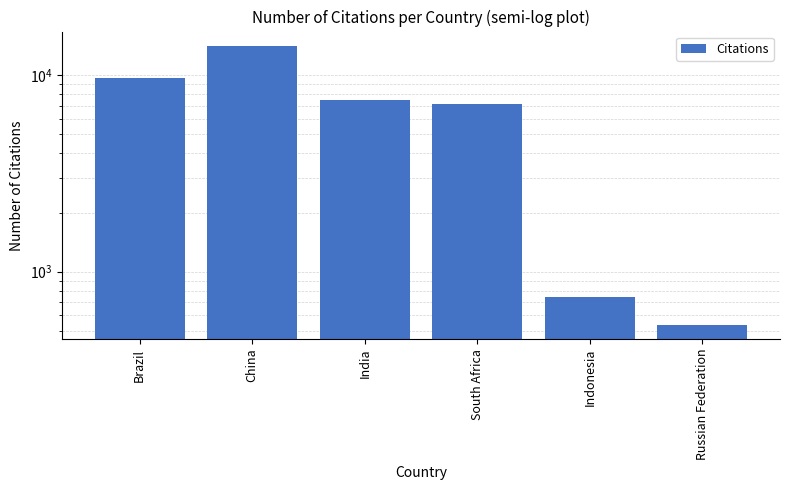

How many data points are less than 7469?

3